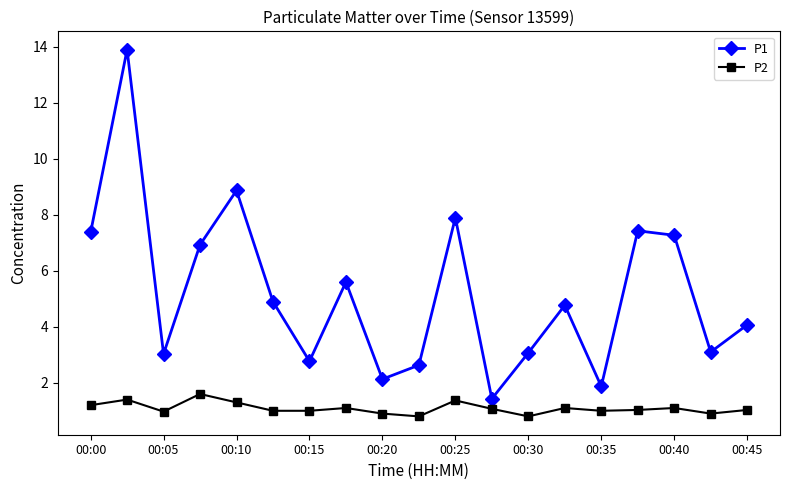

How many categories are shown in the chart?

19